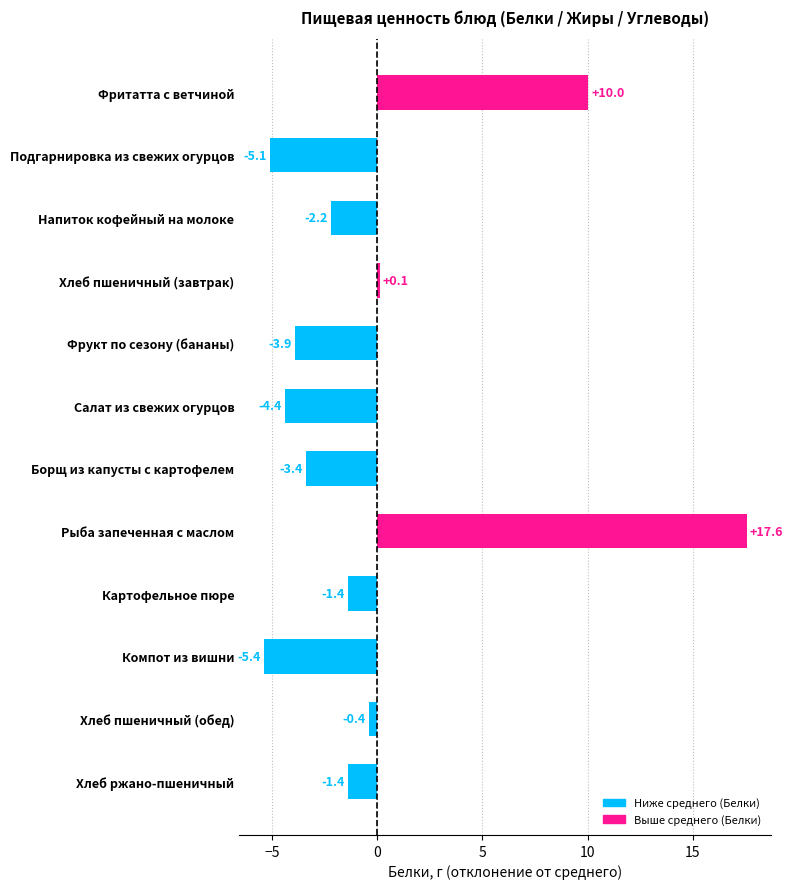

How many bars are there in total?

12